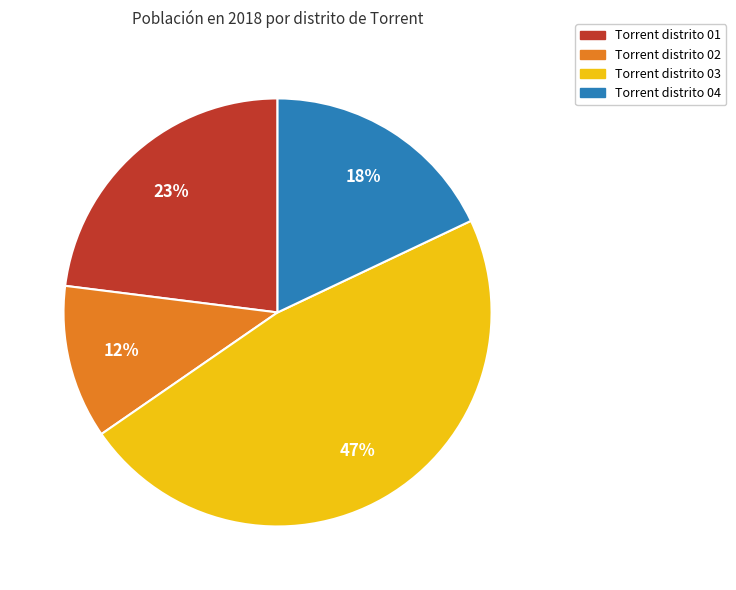

Does any single category account for the majority?

No